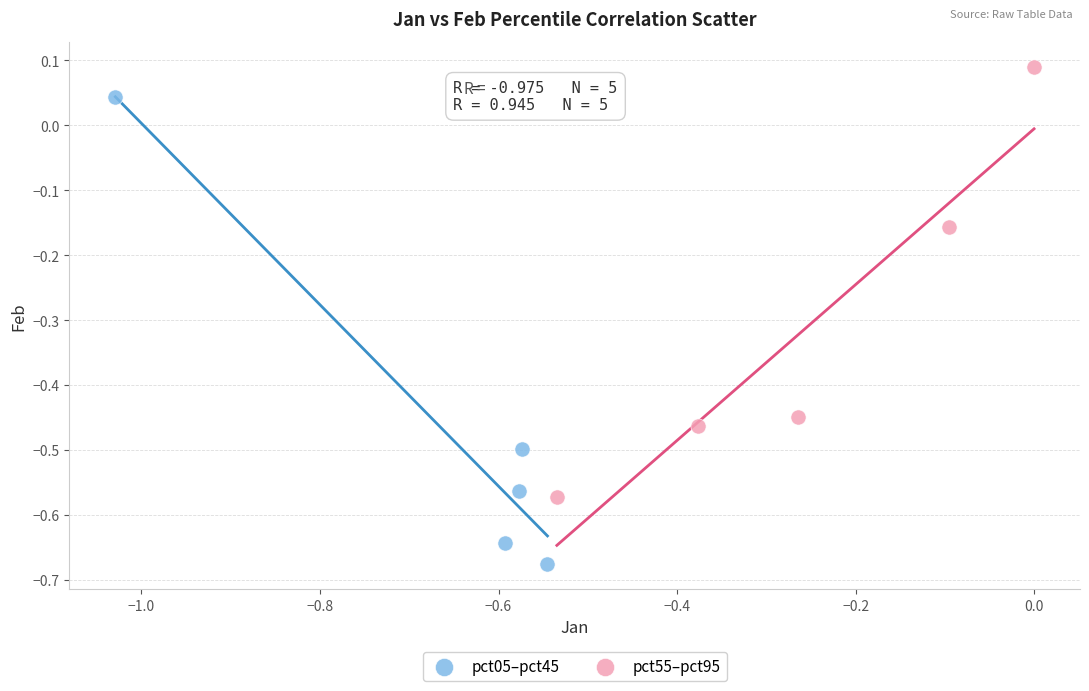

Which series reaches the minimum Y coordinate?

pct05–pct45